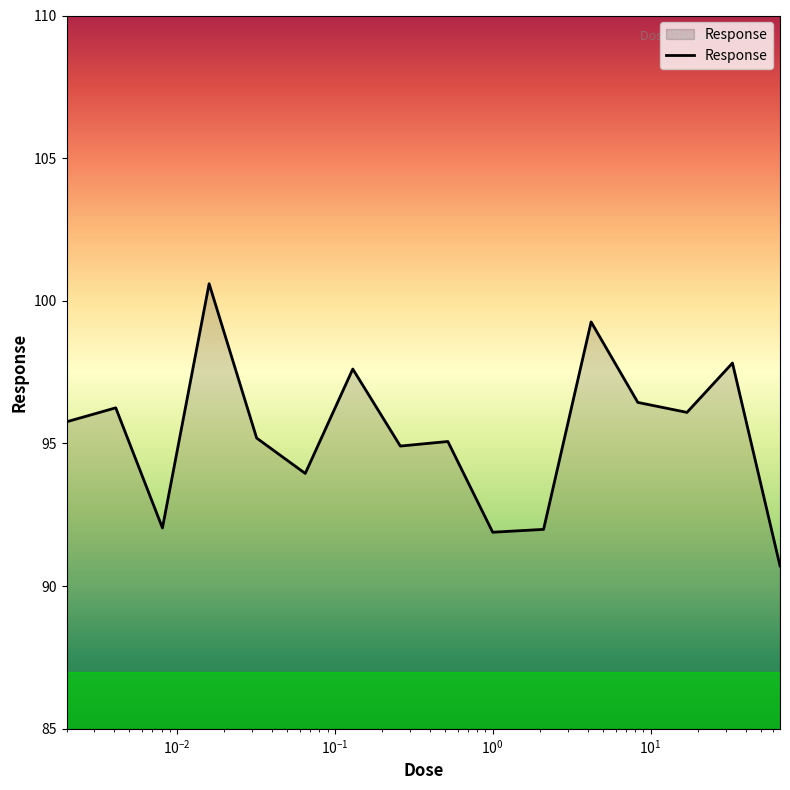

What is the difference between the maximum and minimum values?

9.9